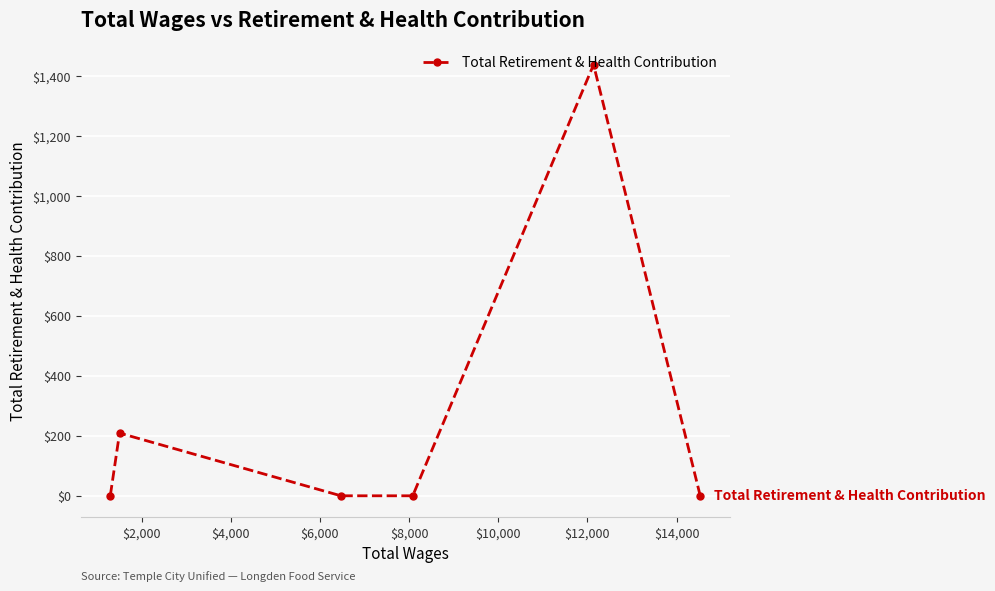

Reading left to right, extract all data points from this chart.

0	209	0	0	1437	0